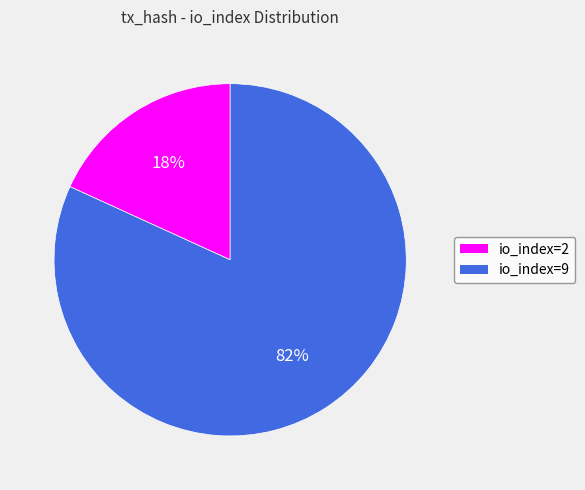

How many segments does this pie chart have?

2